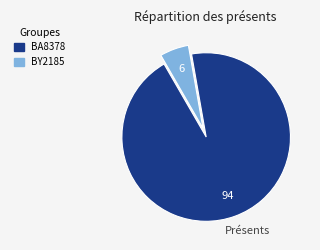

Which category has the biggest portion of the pie?

BA8378